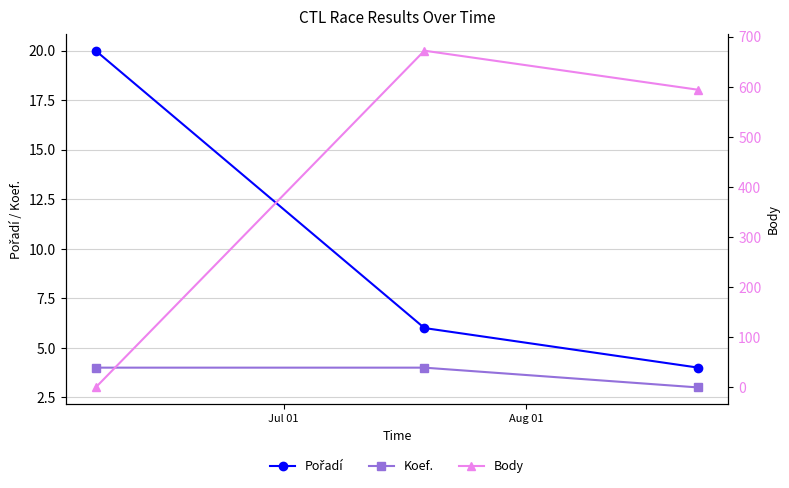

Does the chart have visible grid lines?

Yes